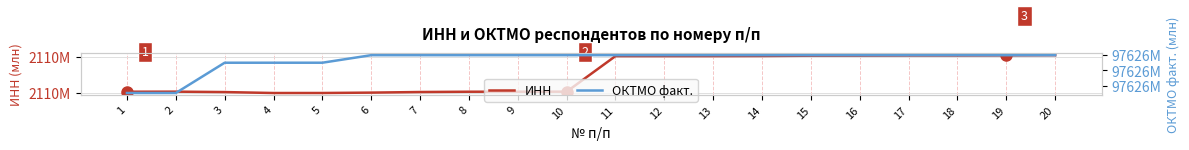

What is the total value across all series at 14?

99736.5